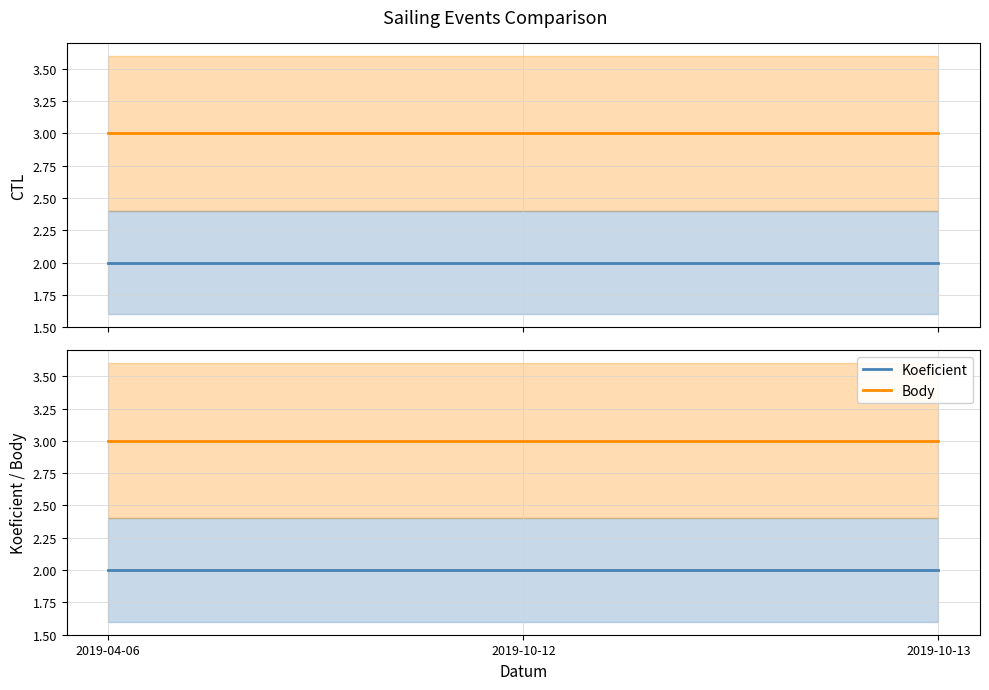

Which label corresponds to the largest value in the chart?

2019-04-06